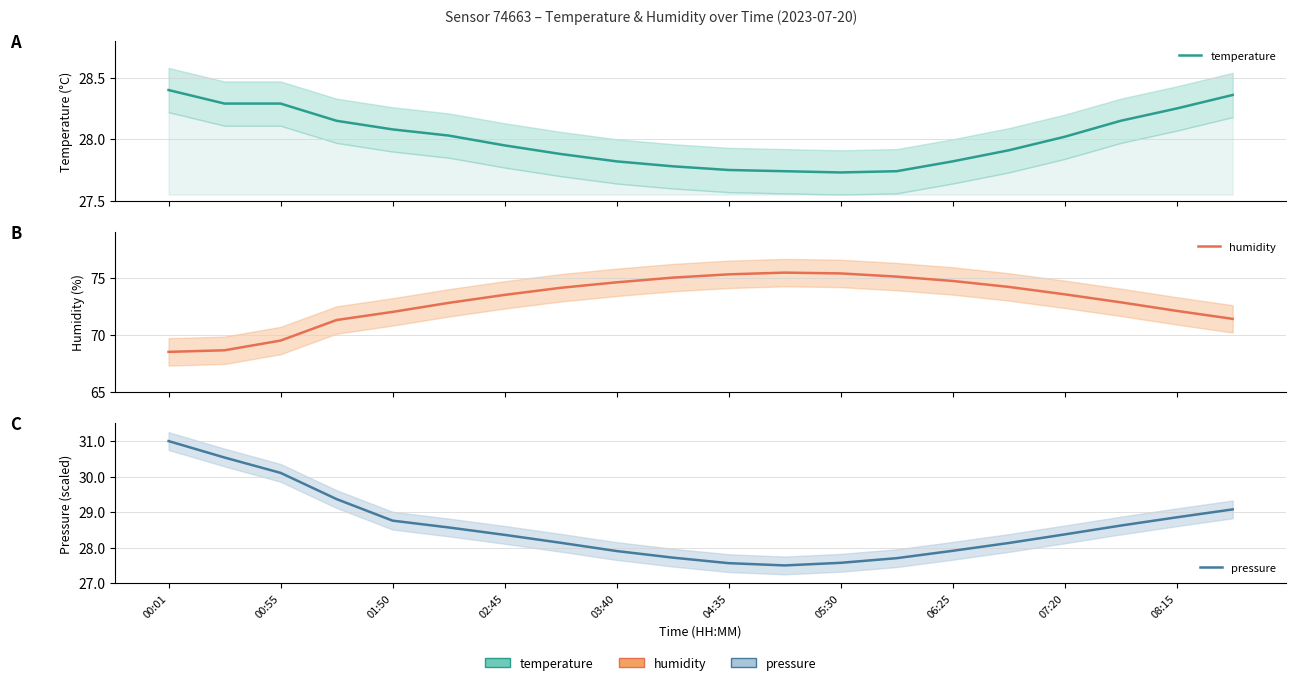

How many values in the pressure series exceed 28?

13